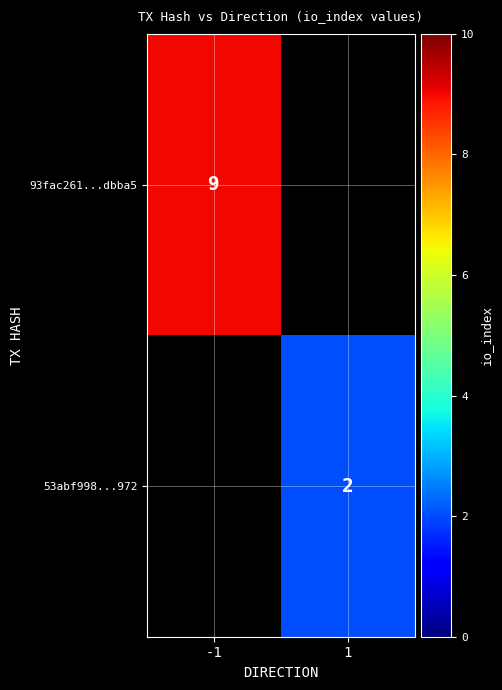

The 53abf998...972 series shows 2 at 1. True or false?

True